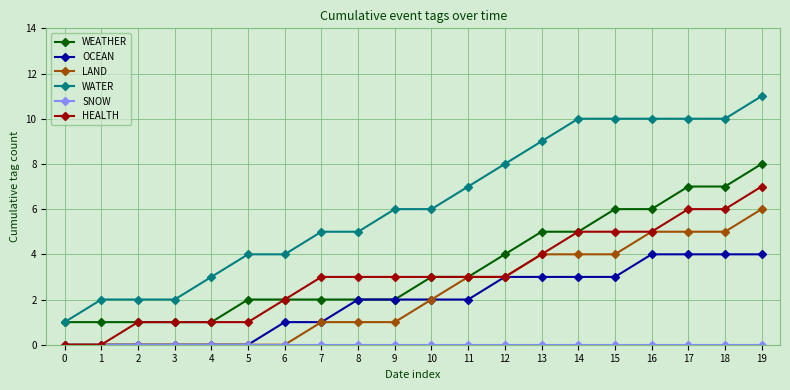

What is the greatest value displayed?

11